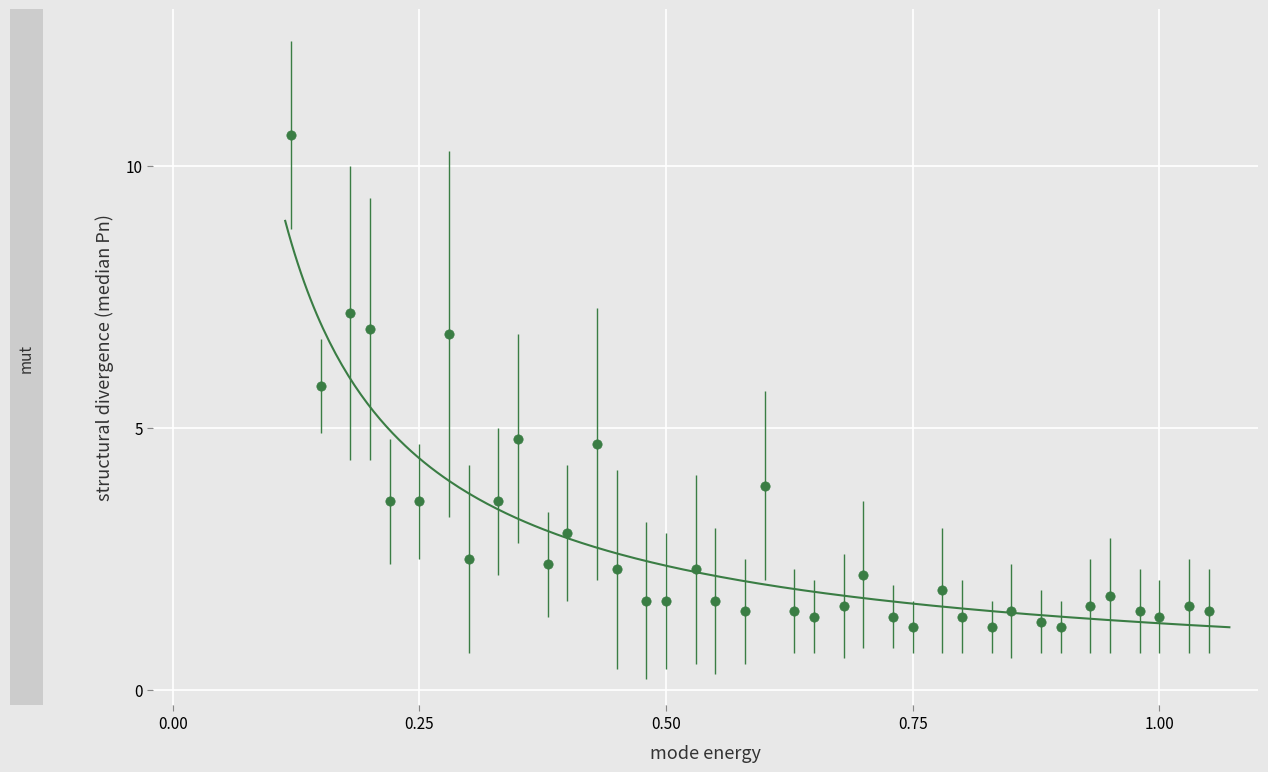

What is the range of Y values (max minus min)?

9.4